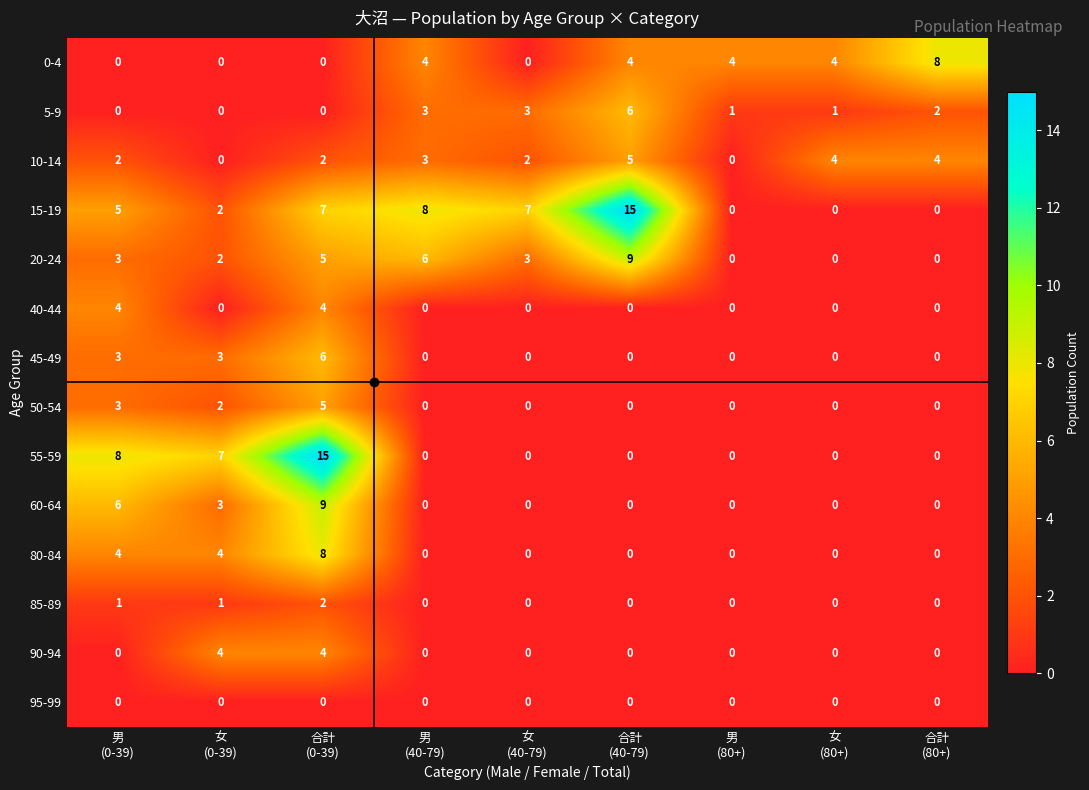

What is the difference between the second highest and minimum values in the 45-49 series?

3